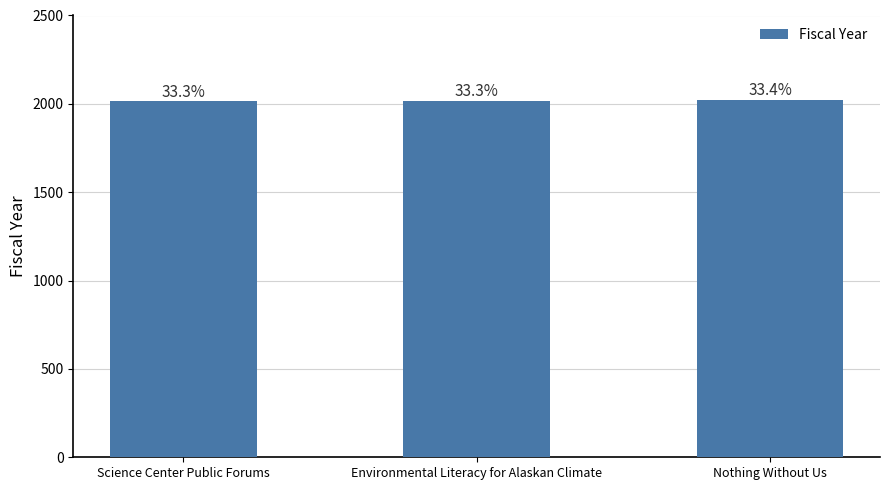

Are the bars horizontal?

No